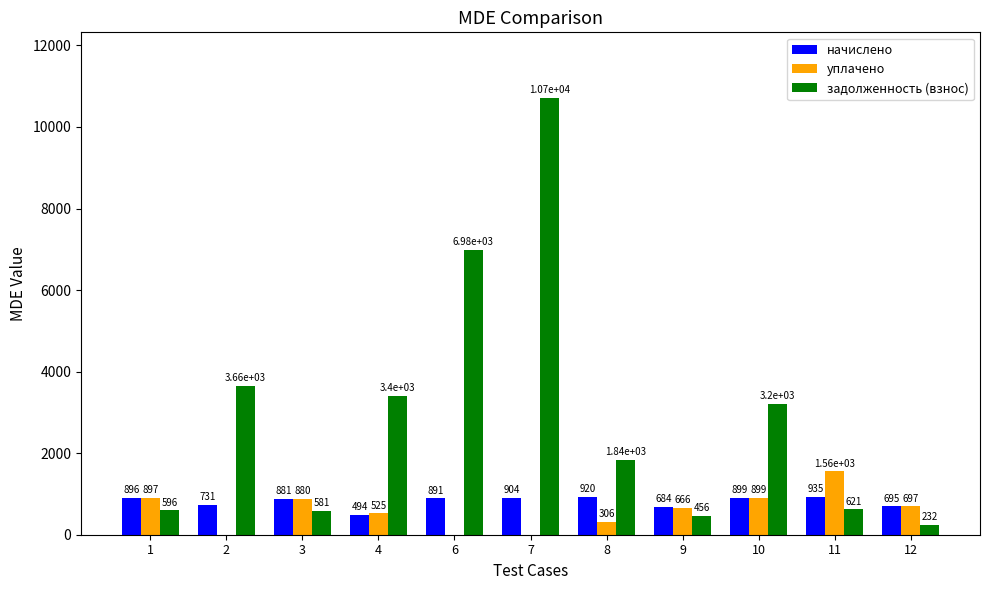

What is the maximum value shown in the chart?

10713.6